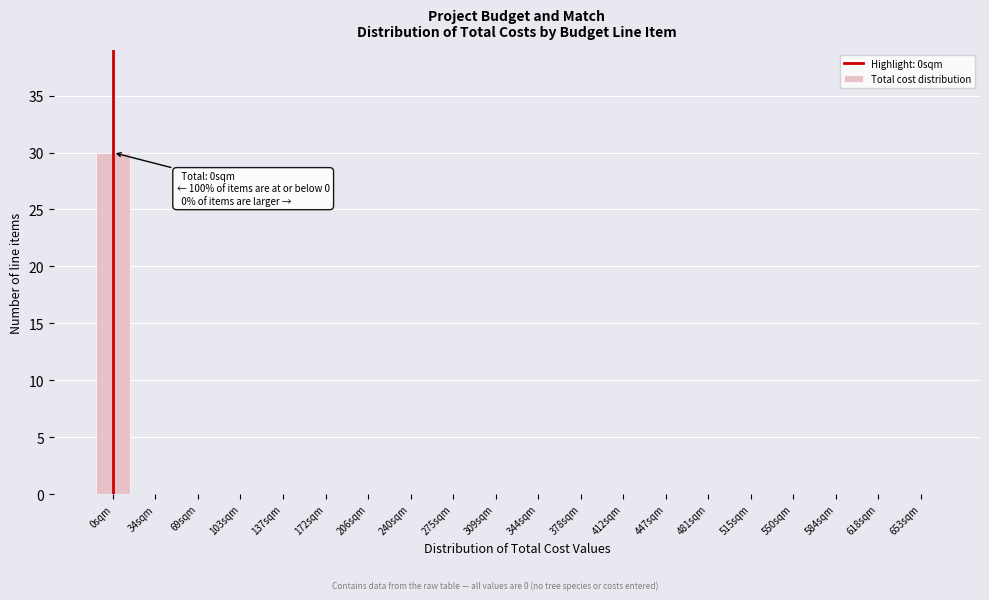

Reading right to left, transcribe all the data shown in this chart.

653sqm=0	618sqm=0	584sqm=0	550sqm=0	515sqm=0	481sqm=0	447sqm=0	412sqm=0	378sqm=0	344sqm=0	309sqm=0	275sqm=0	240sqm=0	206sqm=0	172sqm=0	137sqm=0	103sqm=0	69sqm=0	34sqm=0	0sqm=30